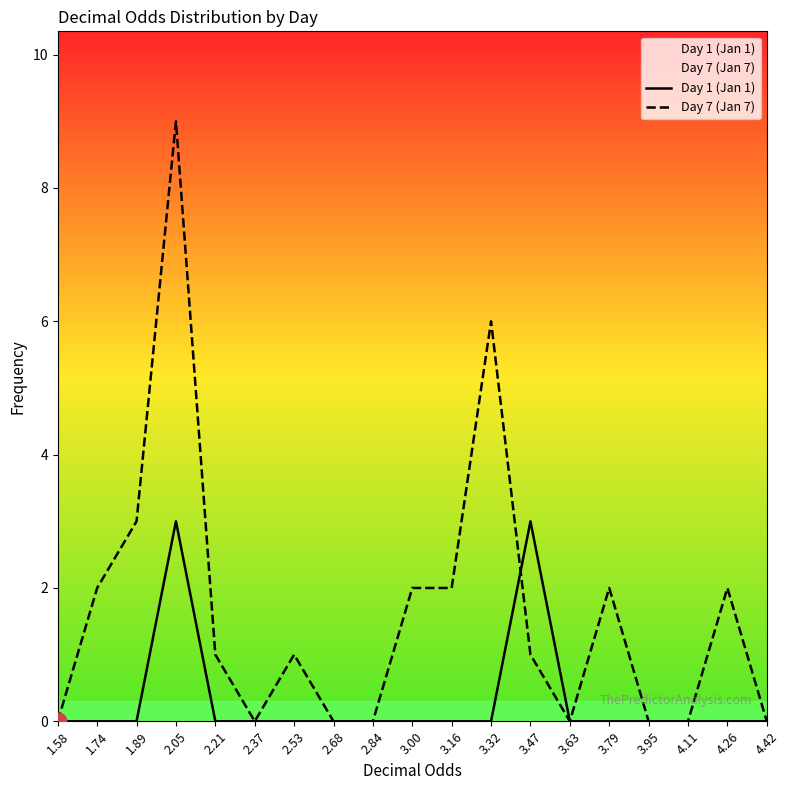

Is it true that Day 1 (Jan 1) equals 1 at 2.68?

False